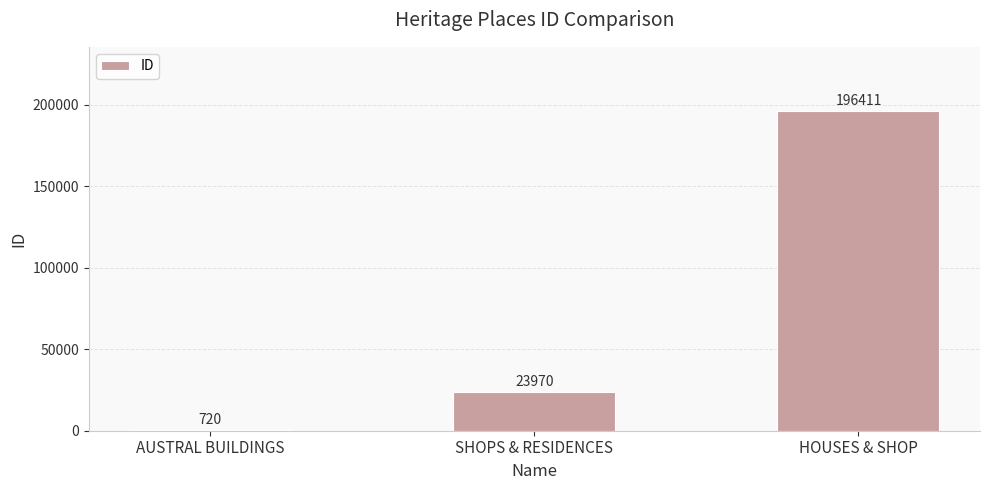

What is the difference between the maximum and minimum values?

195691